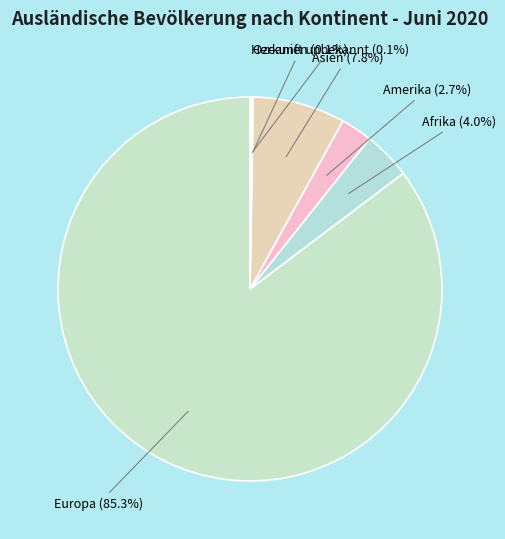

Which slice is the largest?

Europa